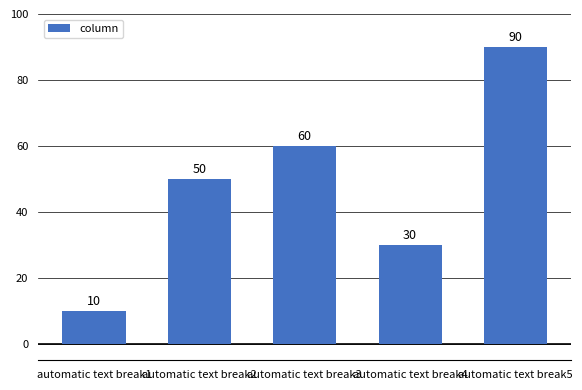

What is the difference between the maximum and minimum values?

80